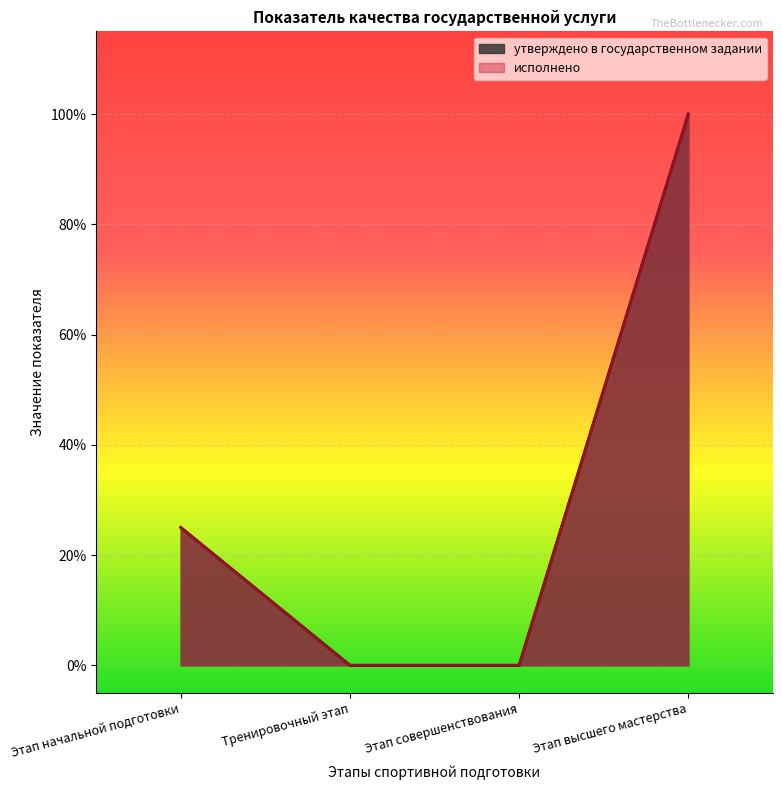

Between Этап совершенствования and Этап высшего мастерства, which series saw the biggest shift?

утверждено в государственном задании